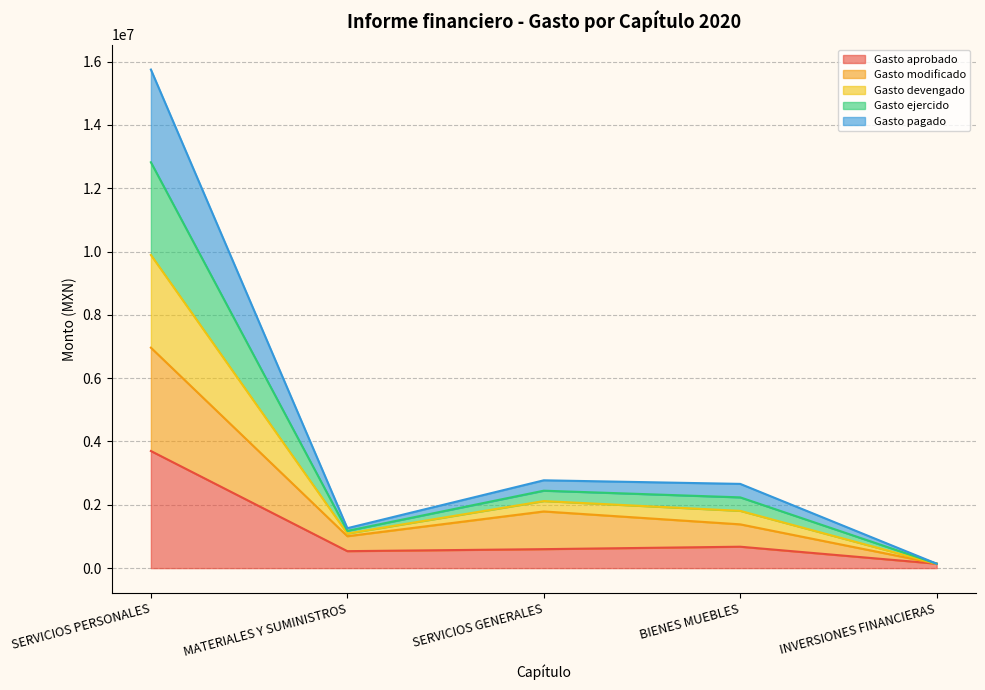

At which category does Gasto modificado reach its first local valley?

MATERIALES Y SUMINISTROS